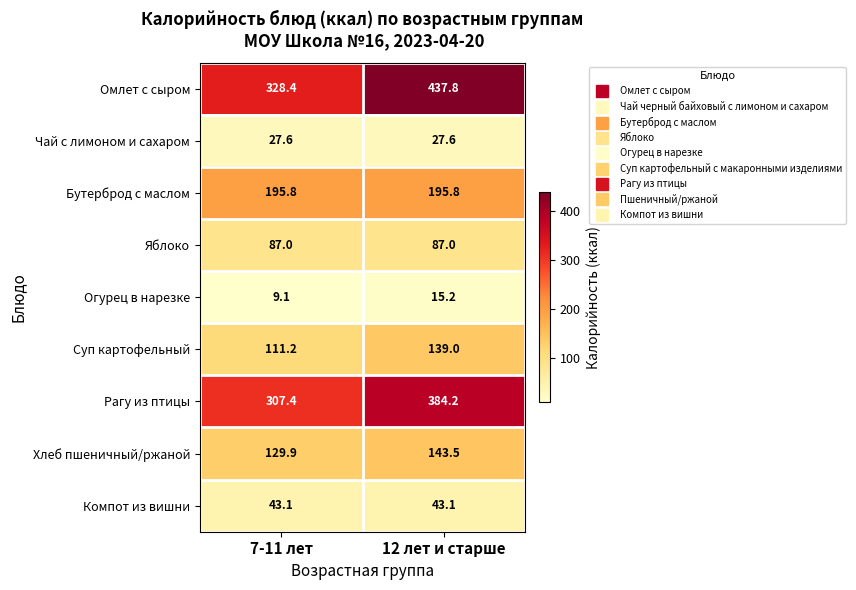

The value of Суп картофельный at 7-11 лет is 111.2. True or false?

True